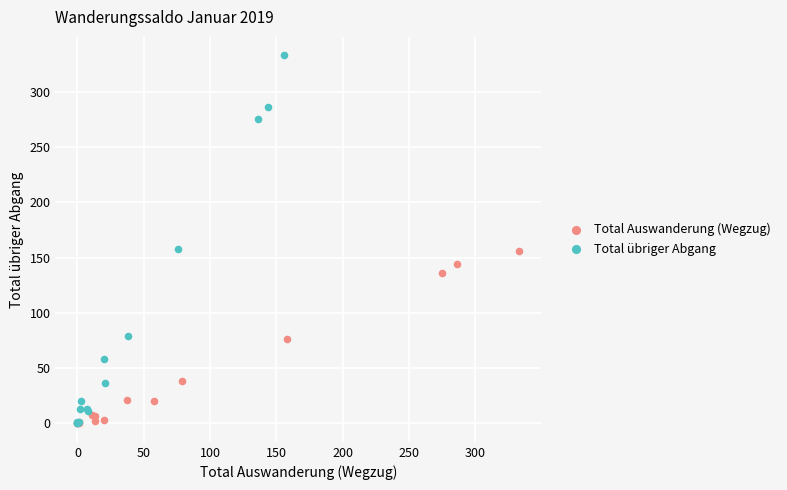

Which series reaches the maximum Y coordinate?

Total übriger Abgang